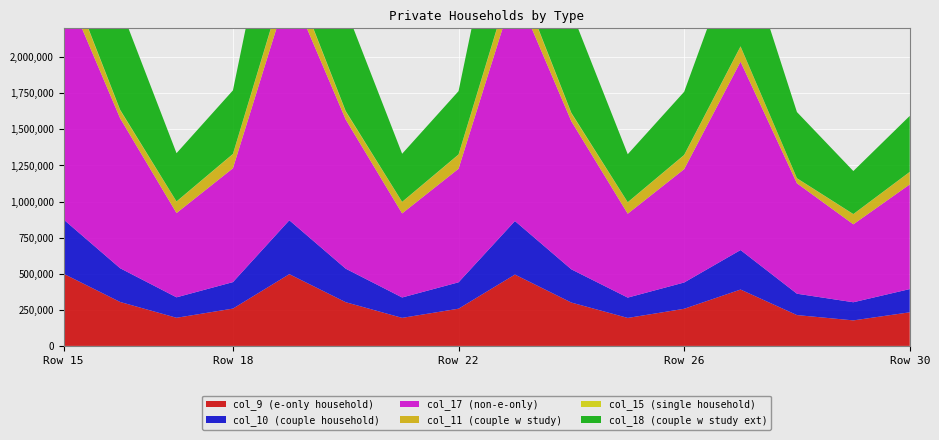

Reading left to right, extract all data points from this chart.

col_9 (e-only household): 15=499204	16=304363	17=194838	18=258523	19=496889	20=302630	21=194256	22=257751	23=494128	24=300346	25=193780	26=257088	27=390352	28=213616	29=176735	30=232826
col_10 (couple household): 15=375386	16=233675	17=141710	18=183360	19=373371	20=232153	21=141217	22=182722	23=370831	24=230026	25=140804	26=182144	27=273534	28=147879	29=125655	30=160758
col_17 (non-e-only): 15=1621992	16=1038410	17=583575	18=788391	19=1614947	20=1032805	21=582135	22=786414	23=1606508	24=1025566	25=580937	26=784709	27=1304434	28=764658	29=539773	30=724845
col_11 (couple w study): 15=134886	16=55485	17=79401	18=97896	19=134250	20=55205	21=79045	22=97479	23=133671	24=54884	25=78787	26=97152	27=104403	28=34100	29=70303	30=85887
col_15 (single household): 15=5263	16=4045	17=1218	18=1703	19=5219	20=4010	21=1209	22=1691	23=5176	24=3974	25=1202	26=1680	27=2155	28=1281	29=874	30=1182
col_18 (couple w study ext): 15=1047367	16=713332	17=334033	18=439809	19=1041567	20=708609	21=332956	22=438380	23=1034040	24=702019	25=332019	26=437031	27=755652	28=457975	29=297677	30=387544